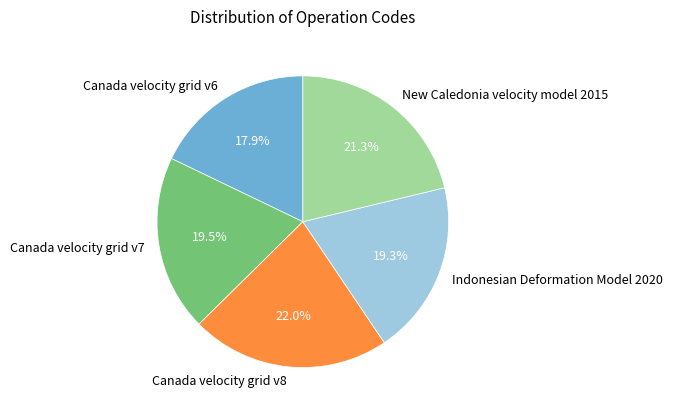

What portion of the pie excludes Canada velocity grid v7?

80.5%